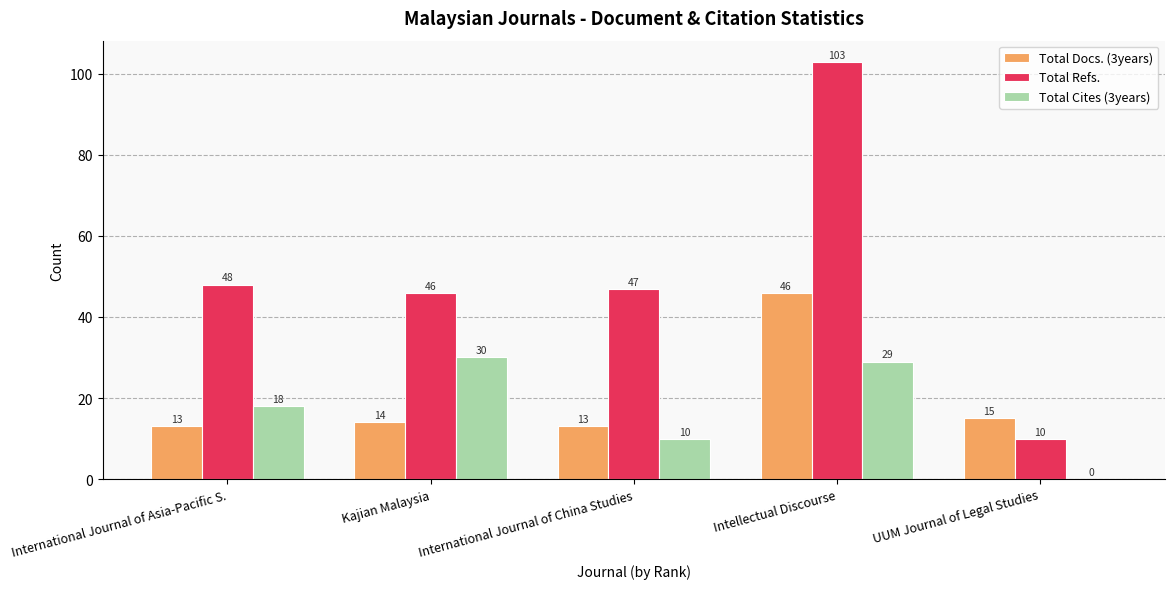

How many distinct data groups are displayed?

3